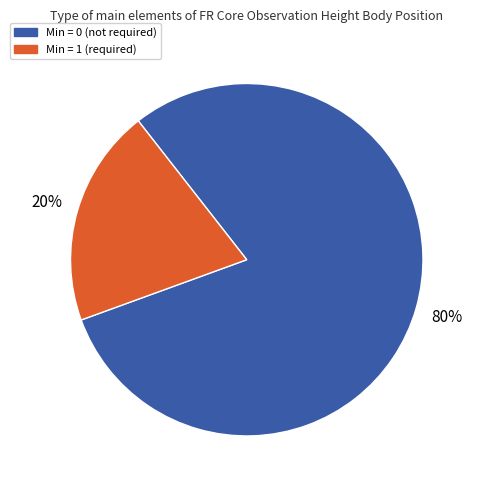

The Min = 0 (not required) slice represents 80% of the pie. True or false?

True